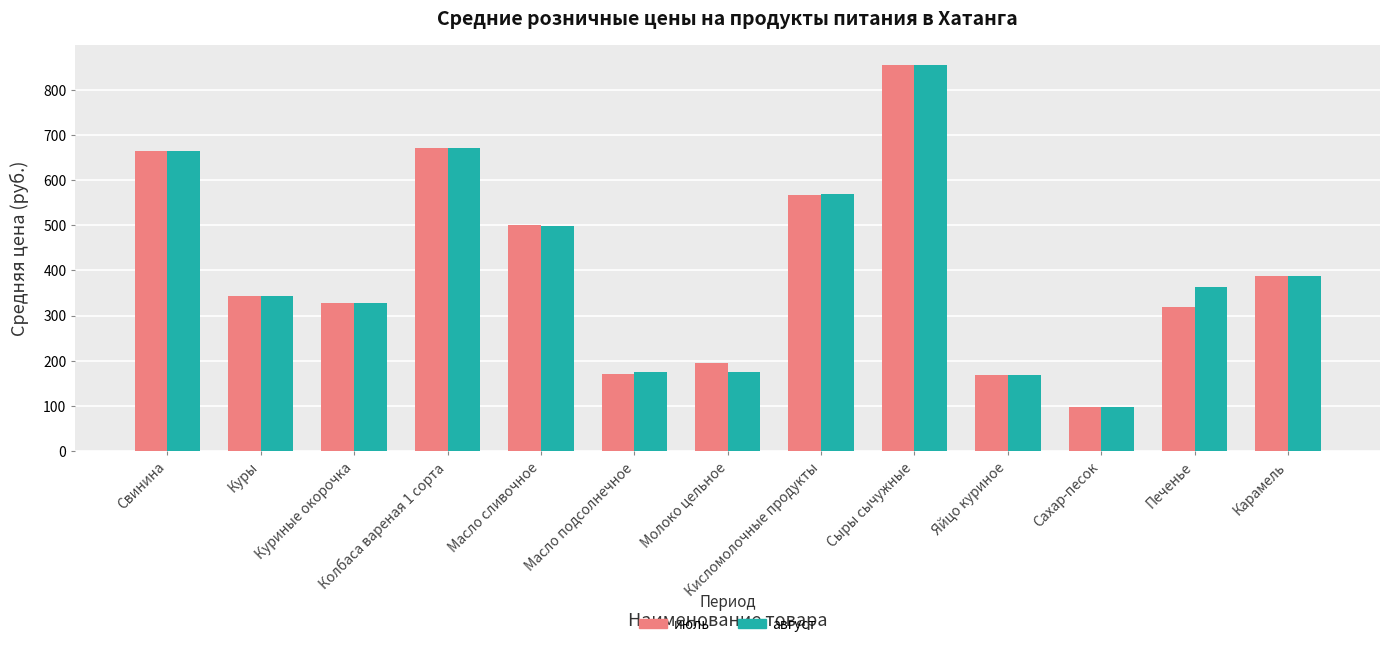

Where is июль nearest to the value 476?

Масло сливочное